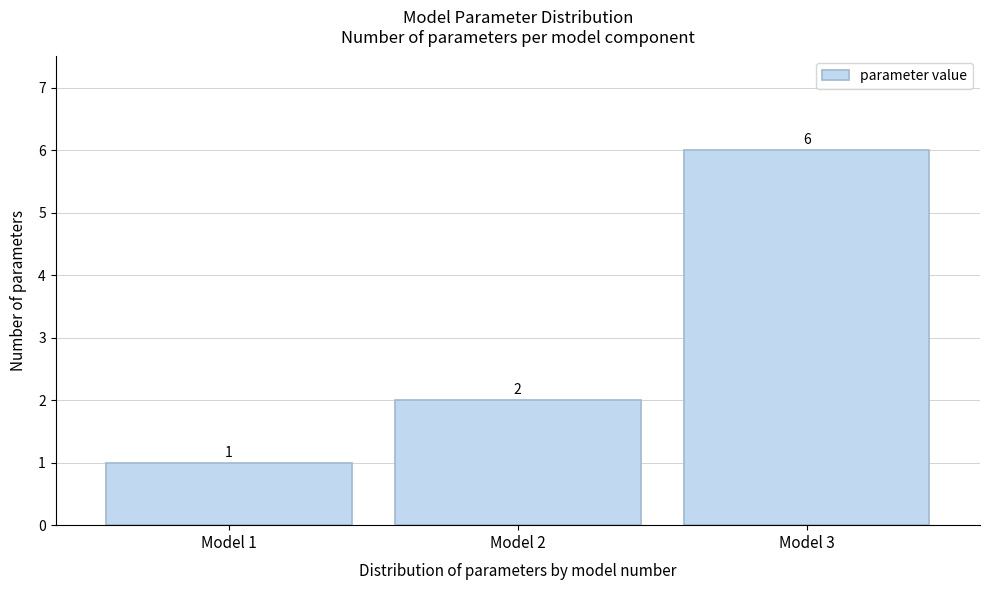

Reading left to right, list every bar in this chart as the range it spans on the x-axis followed by its height.

0.5 to 1.5: 1
1.5 to 2.5: 2
2.5 to 3.5: 6